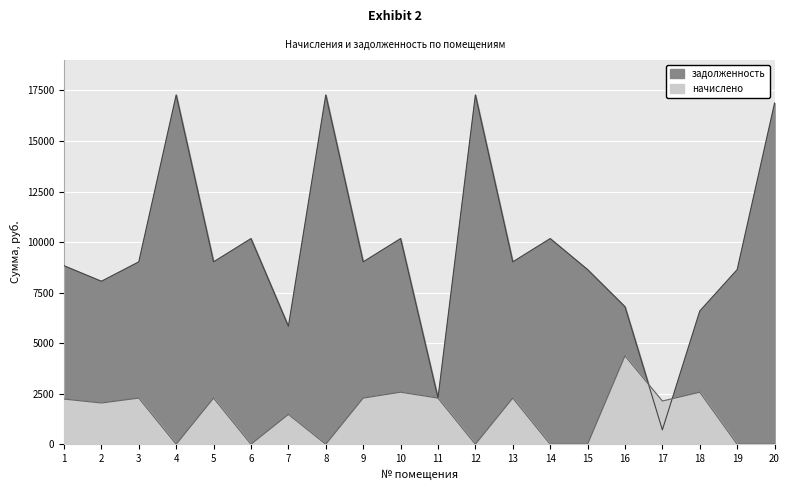

Rank the categories by value from lowest to highest.

17, 11, 7, 18, 16, 2, 15, 19, 1, 3, 5, 9, 13, 6, 10, 14, 20, 4, 8, 12